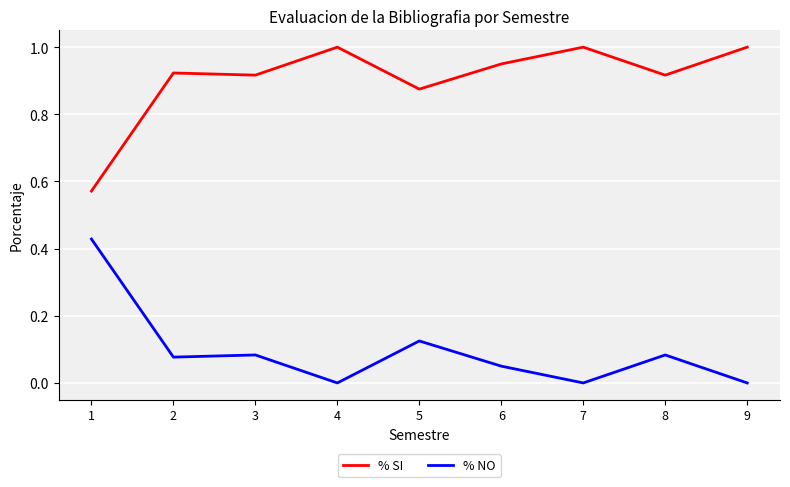

Which series has the largest total across all categories?

% SI